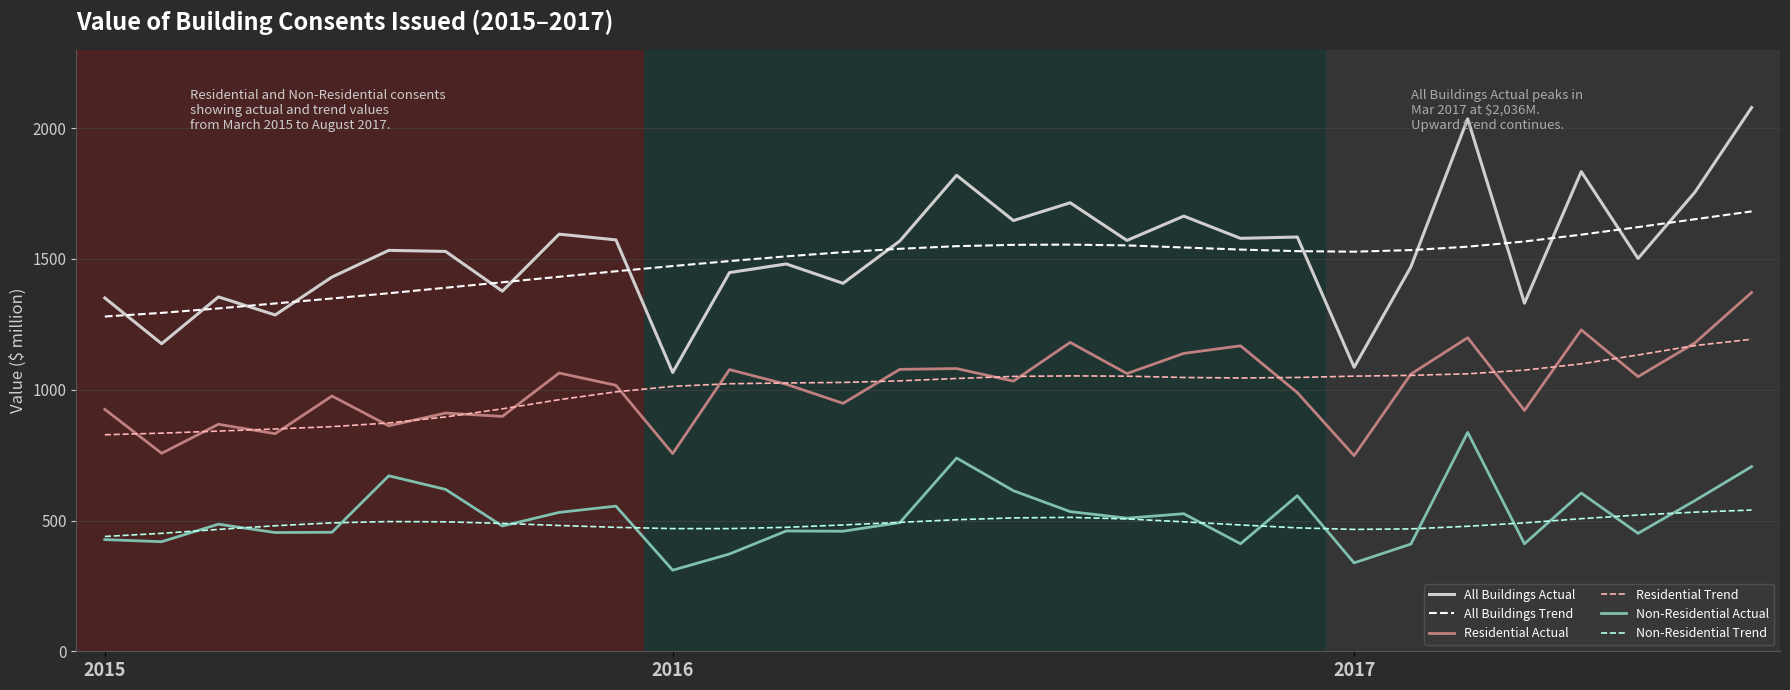

True or false: Residential Trend and Non-Residential Trend intersect in this chart.

False